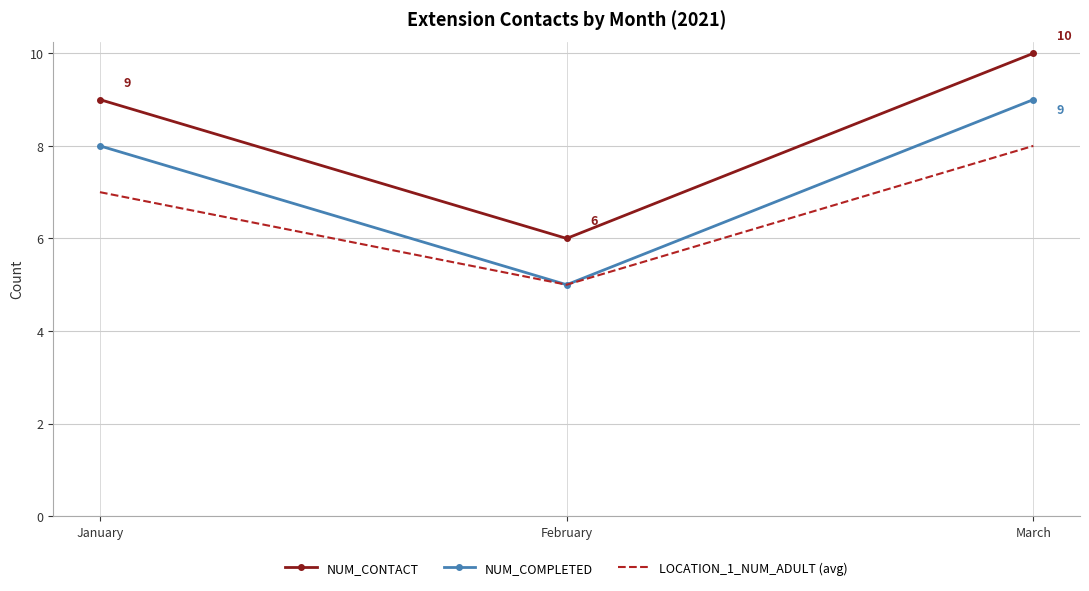

Reading left to right, what are all the values shown in this chart?

NUM_CONTACT: January=9	February=6	March=10
NUM_COMPLETED: January=8	February=5	March=9
LOCATION_1_NUM_ADULT (avg): January=7	February=5	March=8